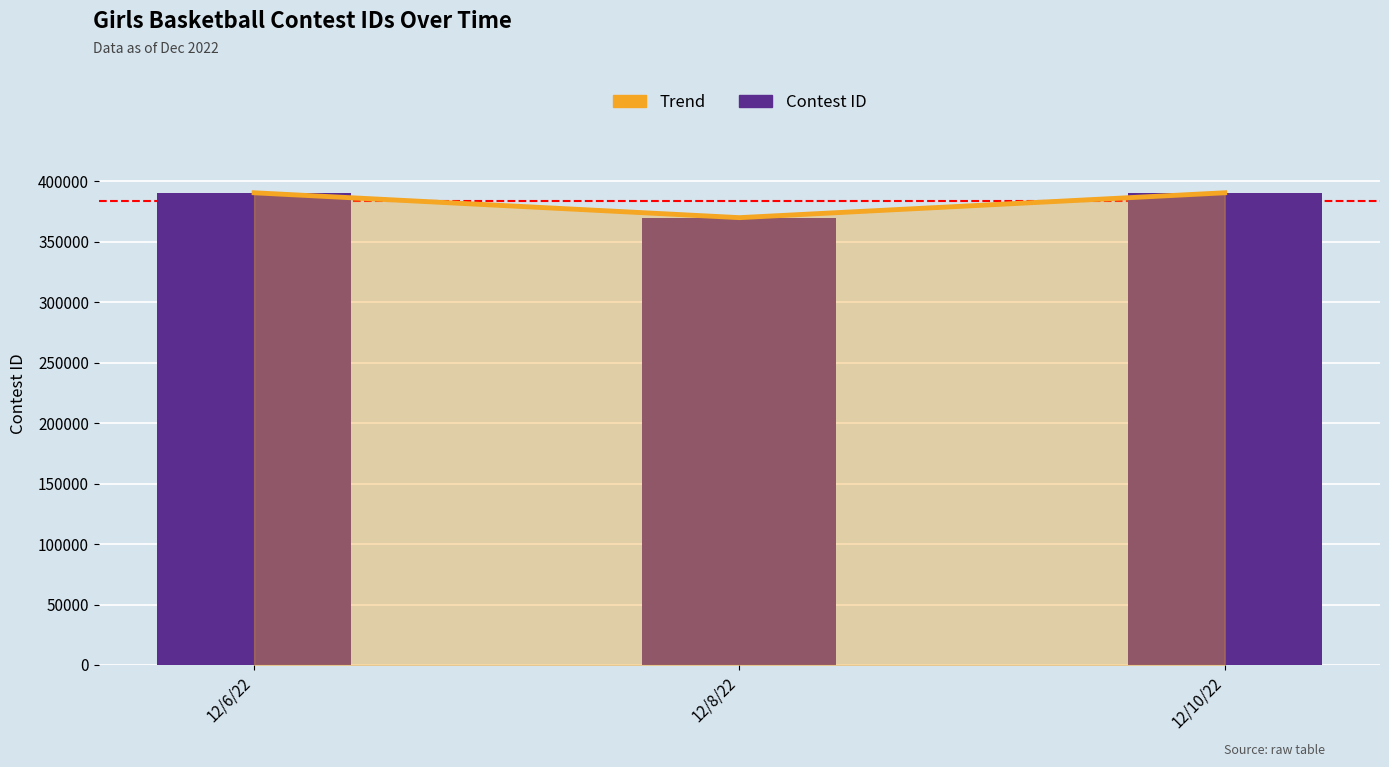

At how many categories does at least one series exceed 380494?

2